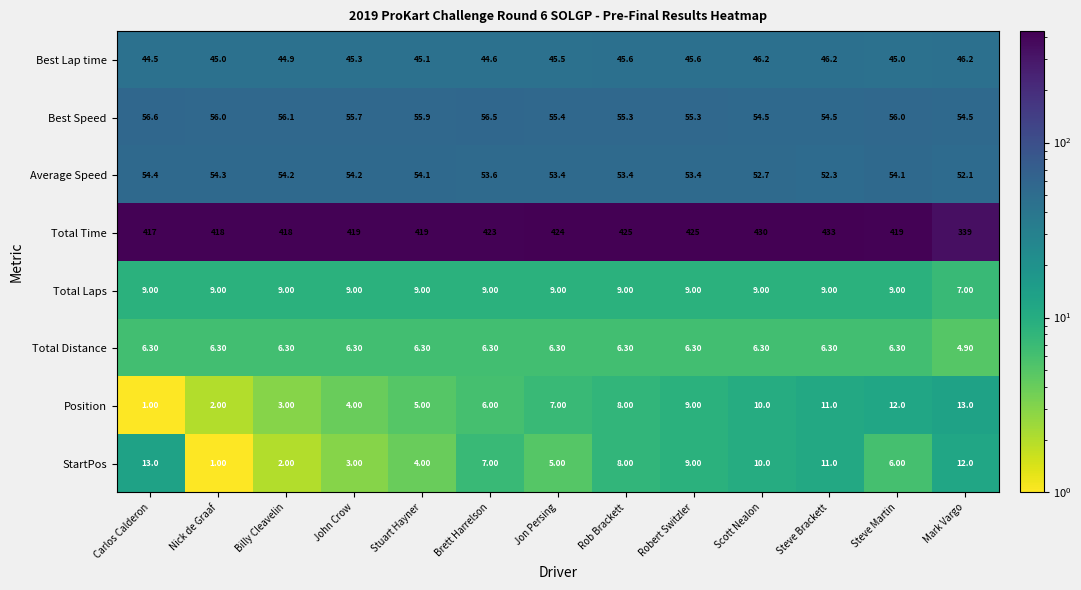

What is the spread (max minus min) of values at Billy Cleavelin?

416.0